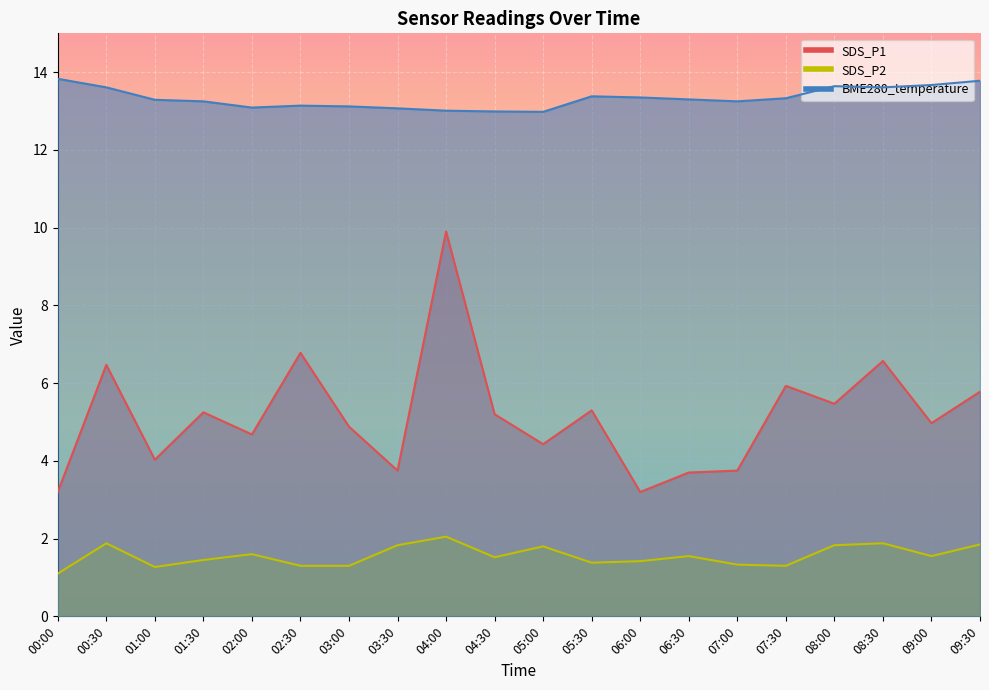

True or false: SDS_P2 and BME280_temperature cross at least once.

False